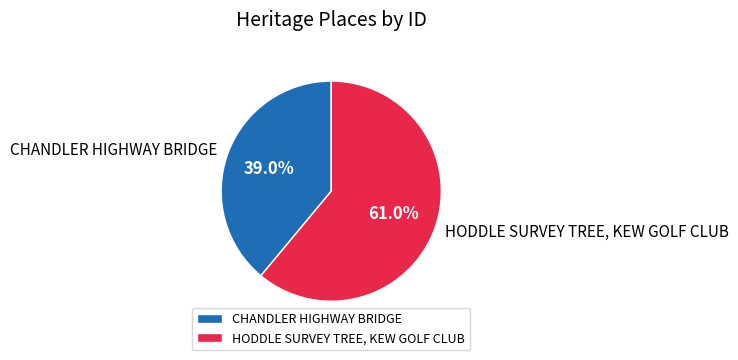

Is it true that CHANDLER HIGHWAY BRIDGE is 53% of the pie?

False